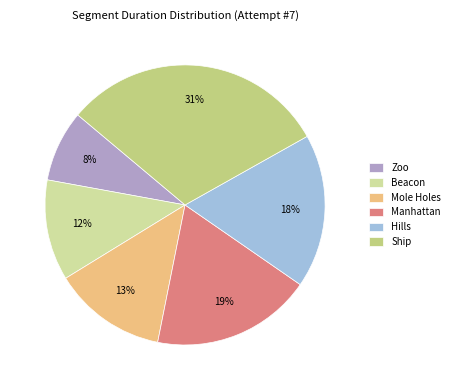

To the nearest percent, what is the average slice percentage?

17%